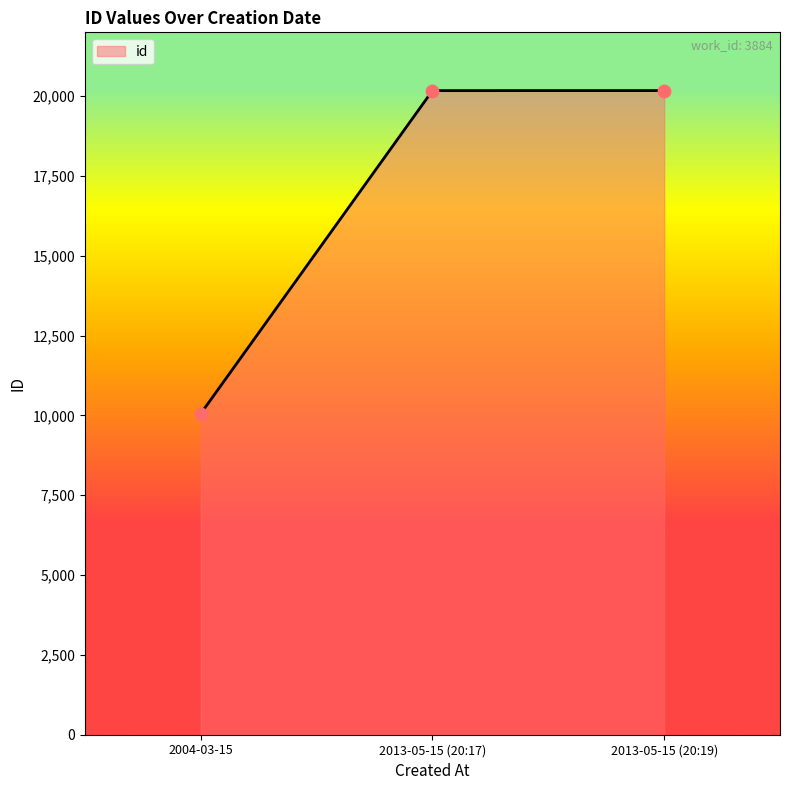

Which has a higher value, 2013-05-15 (20:17) or 2004-03-15?

2013-05-15 (20:17)